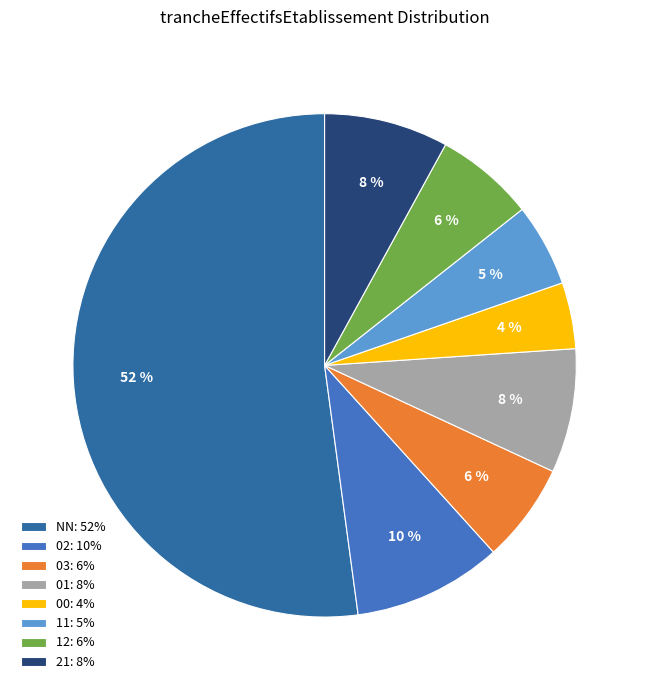

Count the number of slices in the pie.

8